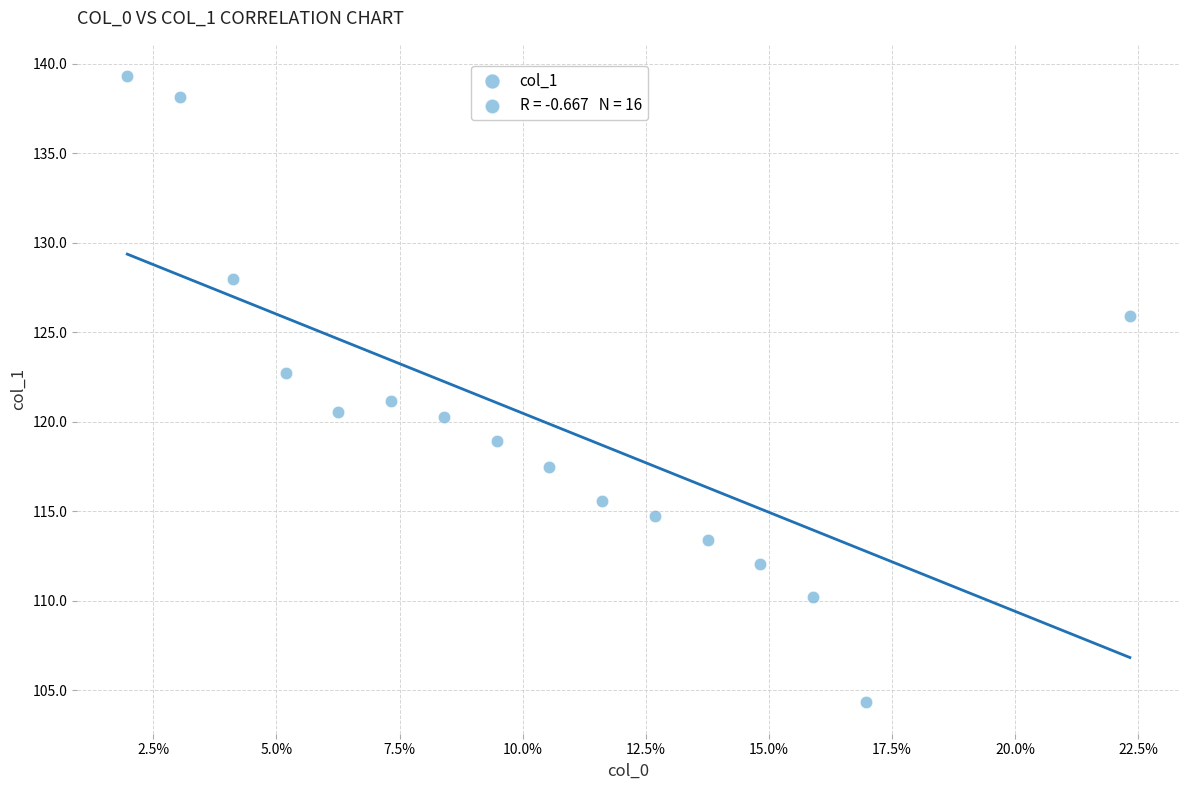

What is the range of Y values (max minus min)?

35.0